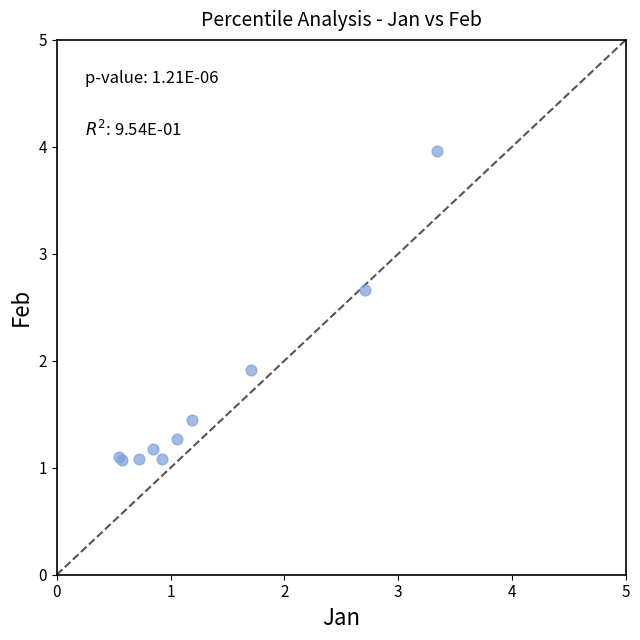

What Y value in the scatter plot is closest to 2?

1.9